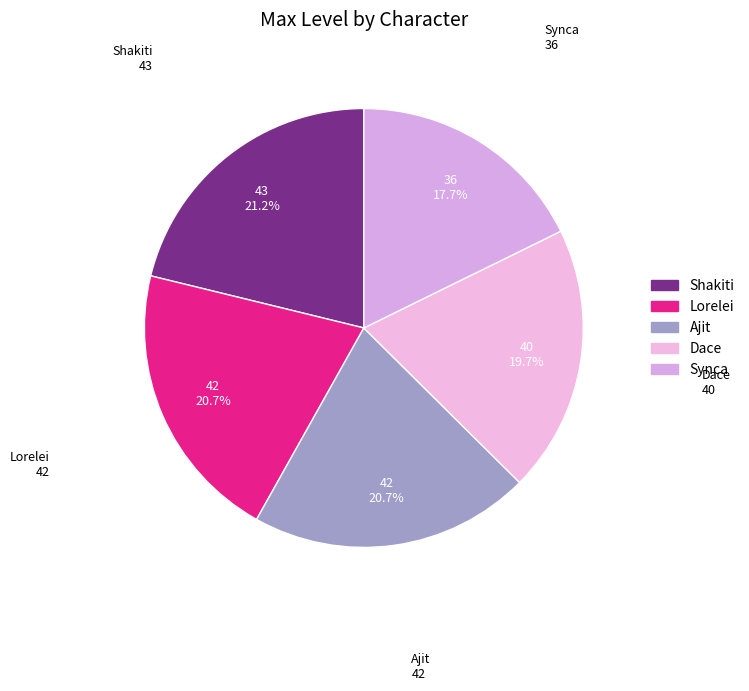

Is there a majority slice in this chart?

No